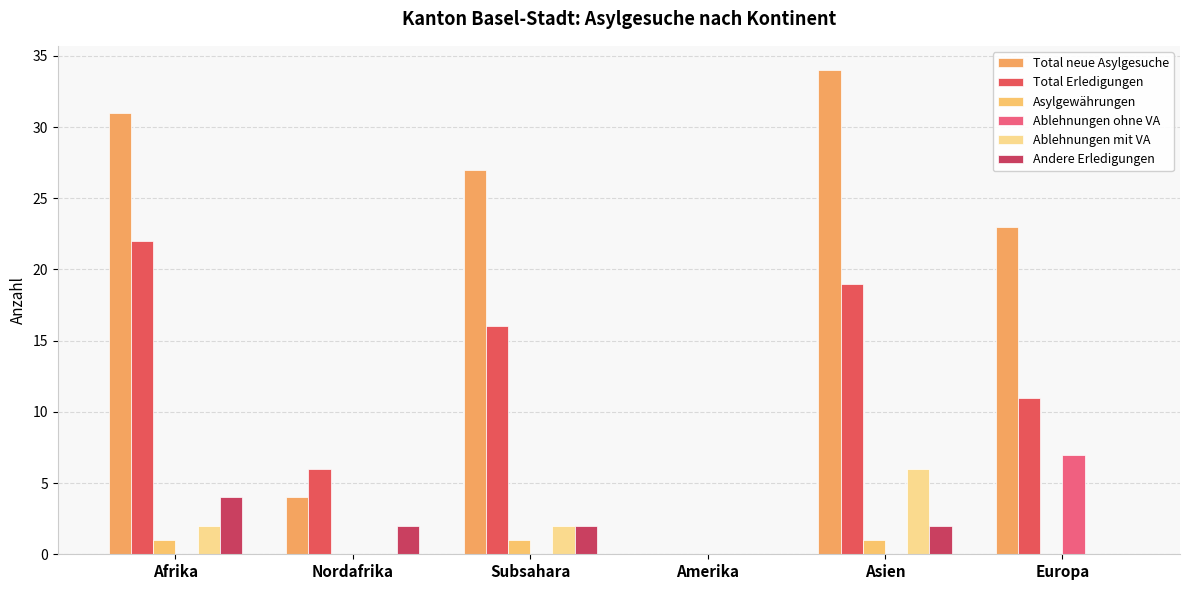

Which category has the lowest value in the Asylgewährungen series?

Nordafrika